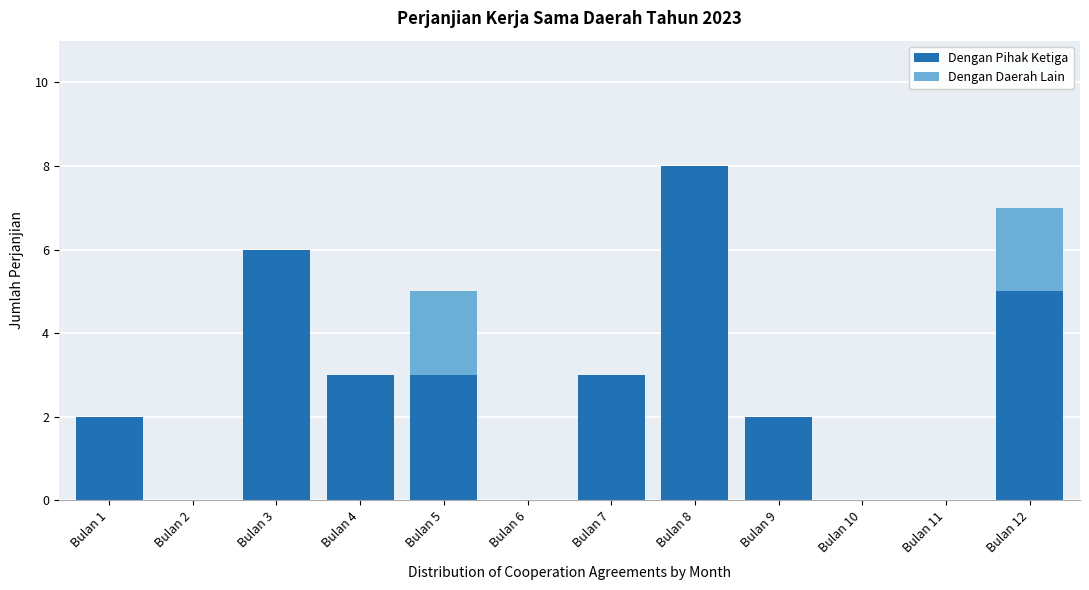

Reading left to right, transcribe the values for Dengan Pihak Ketiga.

Bulan 1=2	Bulan 2=0	Bulan 3=6	Bulan 4=3	Bulan 5=3	Bulan 6=0	Bulan 7=3	Bulan 8=8	Bulan 9=2	Bulan 10=0	Bulan 11=0	Bulan 12=5